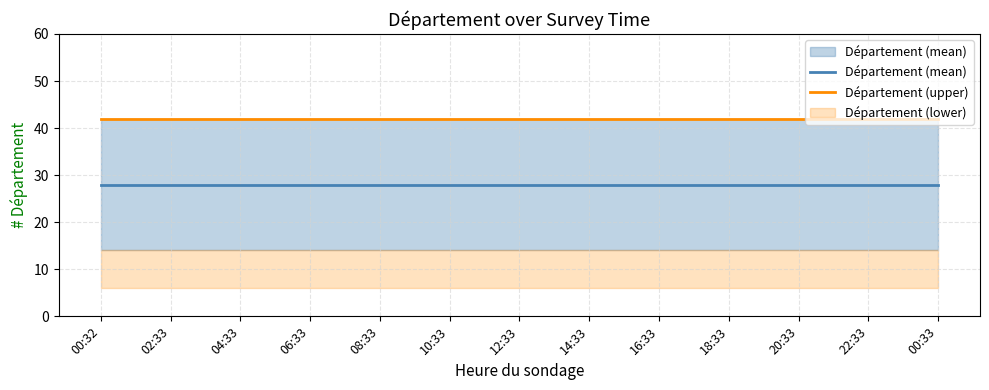

Is the value of Département (upper) at 10:33 greater than the value of Département (mean) at 14:33?

Yes